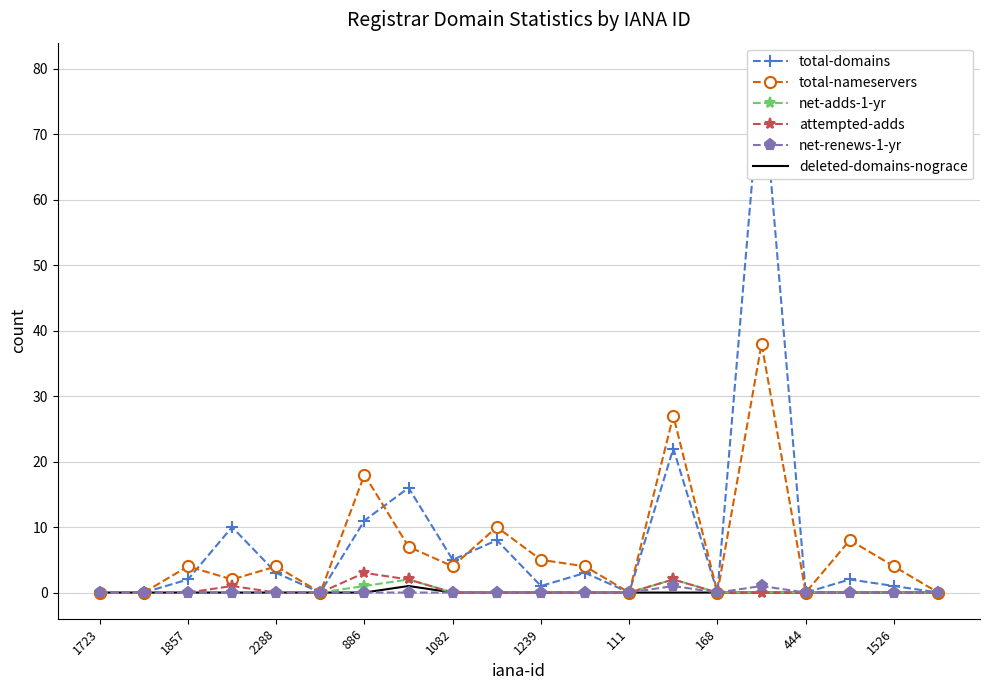

Is it true that deleted-domains-nograce equals 0 at 168?

True